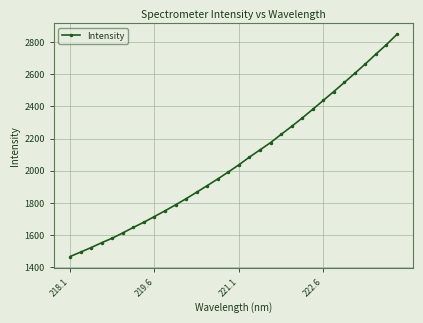

What is the value of the 26th point from the left?

2492.6